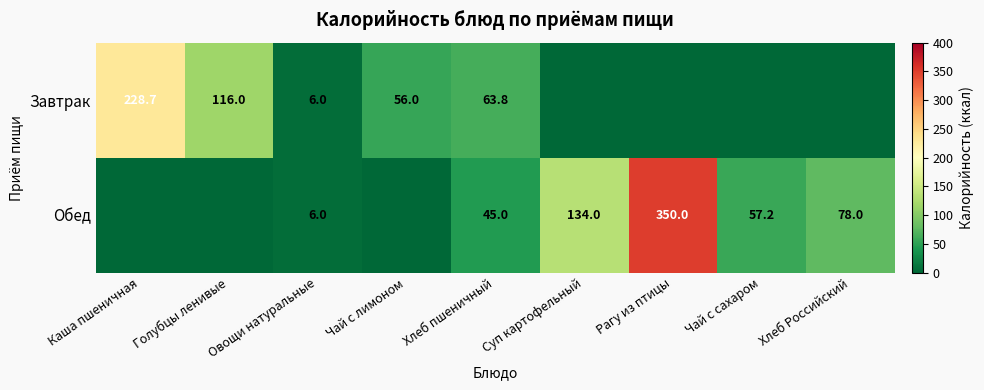

What is the total value across all series at Овощи натуральные?

12.0